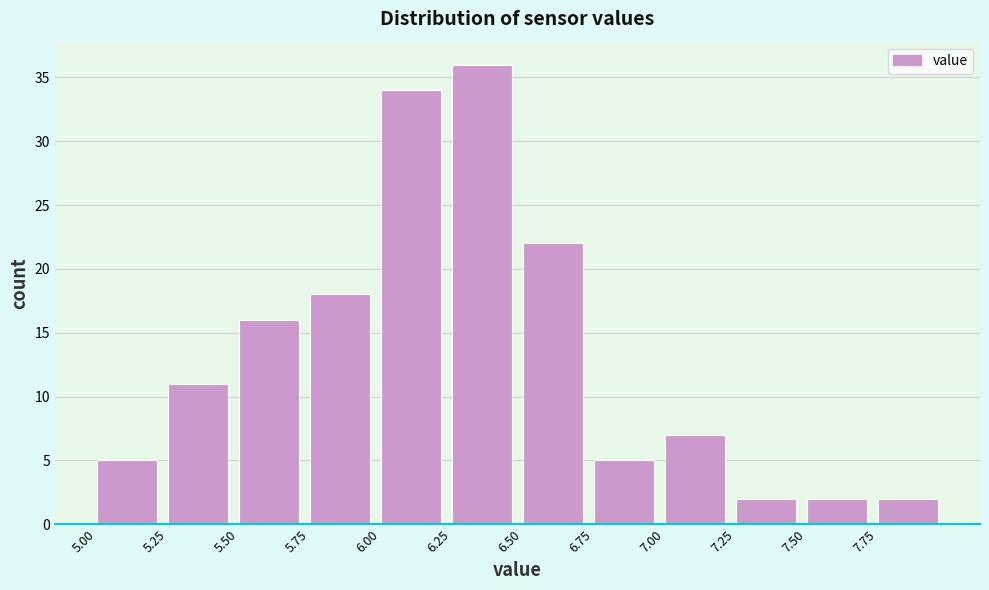

What is the height of the bar covering 6.75 to 7.00 on the x-axis? The values are not printed on the chart, so give them approximately, as read against the axis.

5